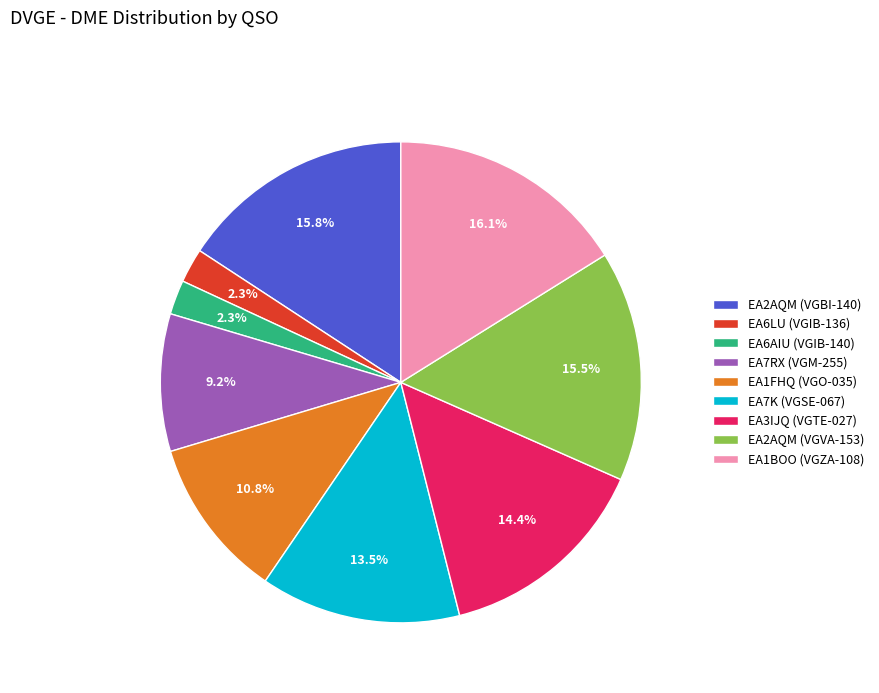

How much of the chart is everything except EA1BOO (VGZA-108)?

83.9%